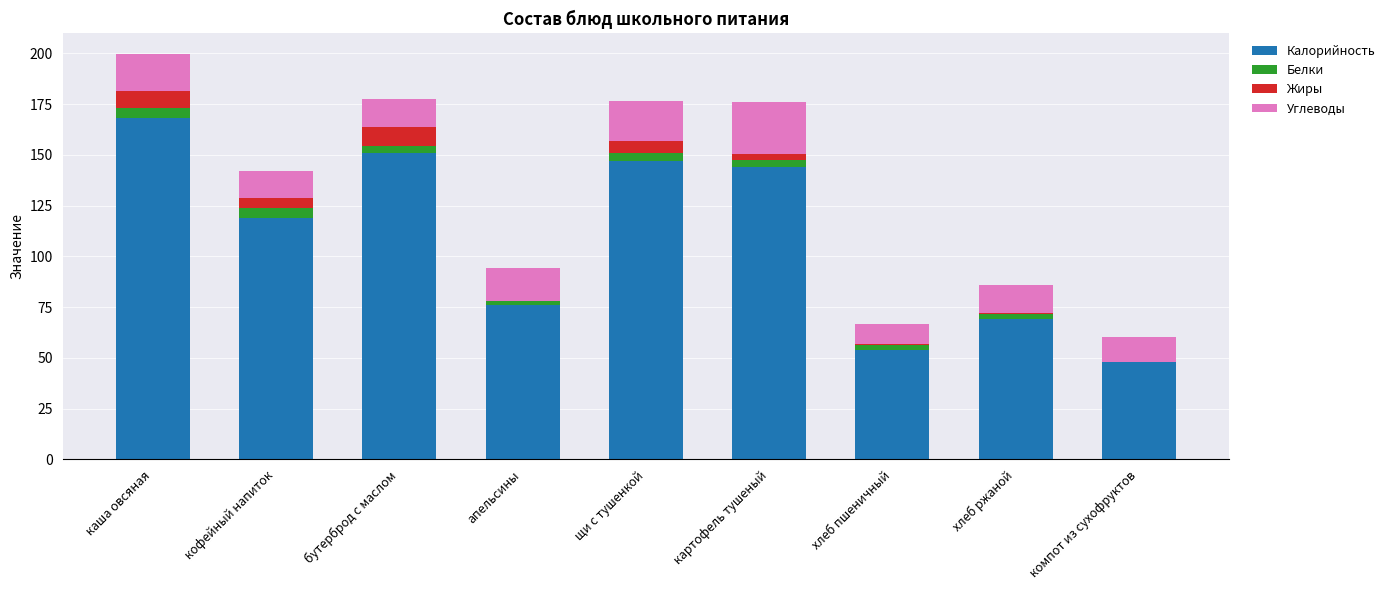

What is the total value across all series at каша овсяная?

199.8